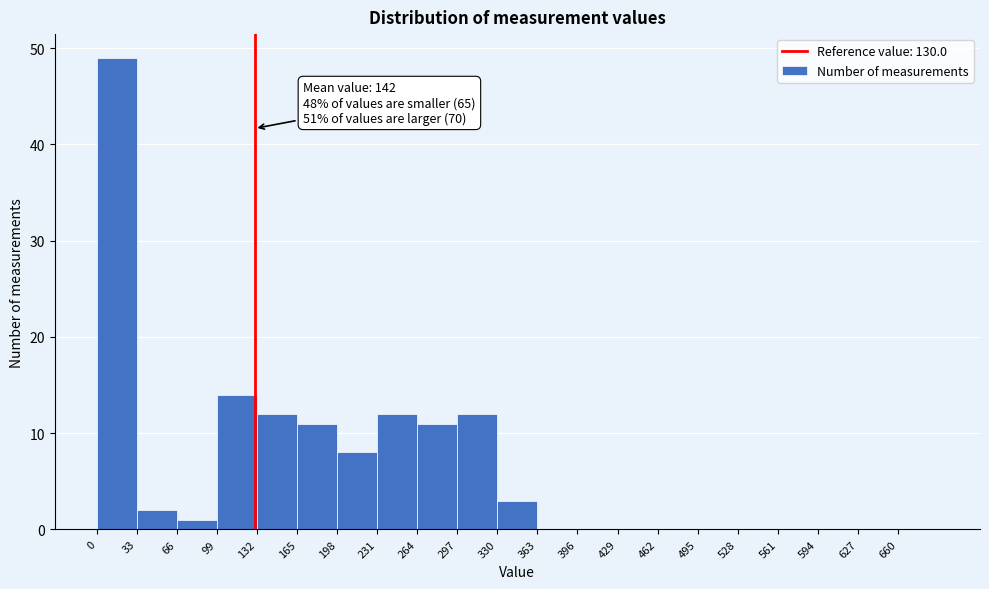

Over which range of the x-axis is the bar tallest?

0 to 33